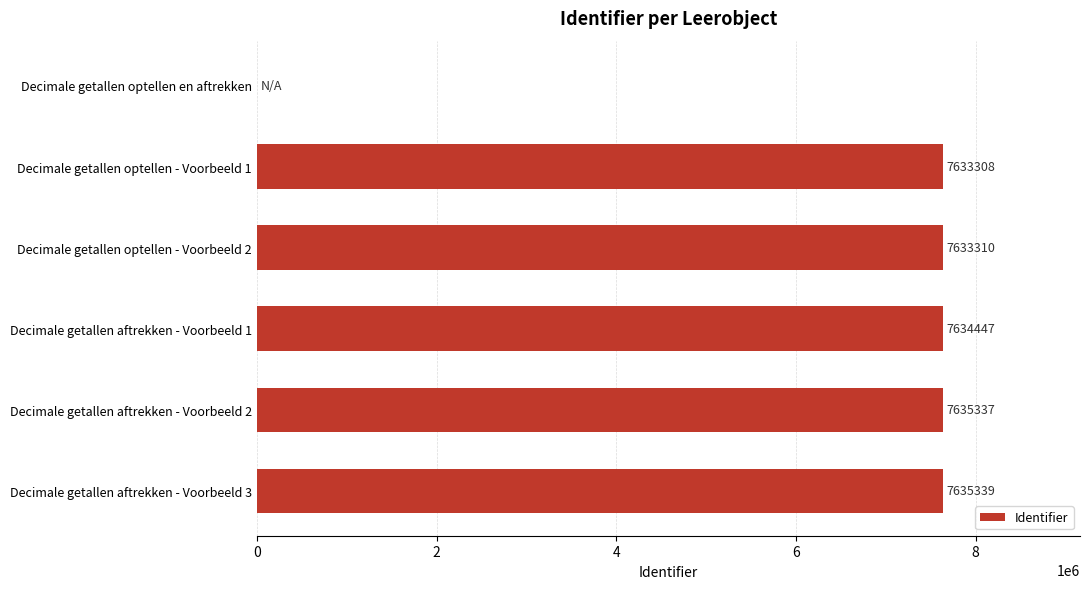

What is the sum of all values?

38171741